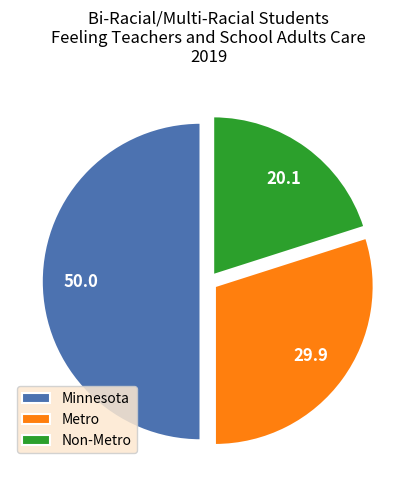

The Minnesota slice represents 50% of the pie. True or false?

True